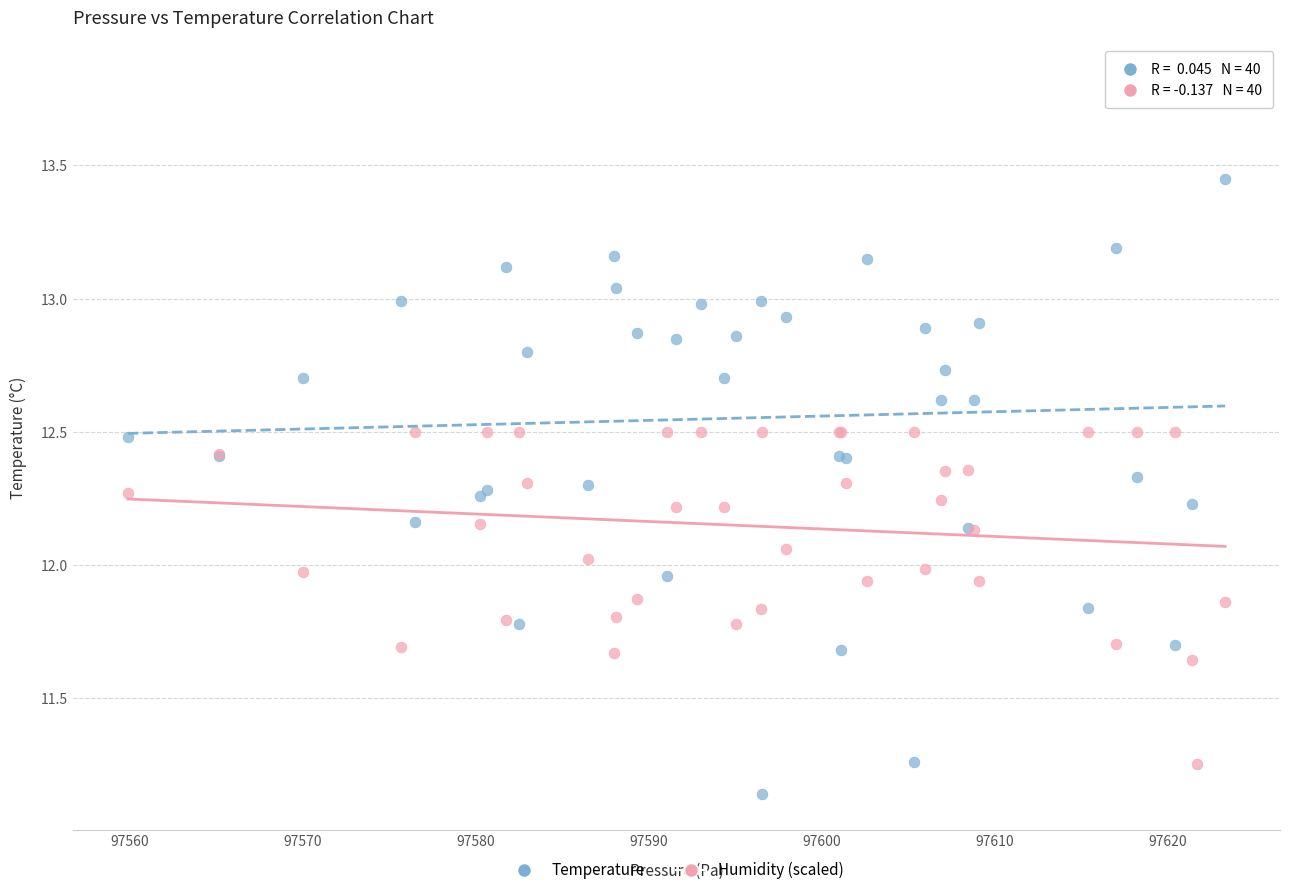

Which series reaches the maximum Y coordinate?

Temperature